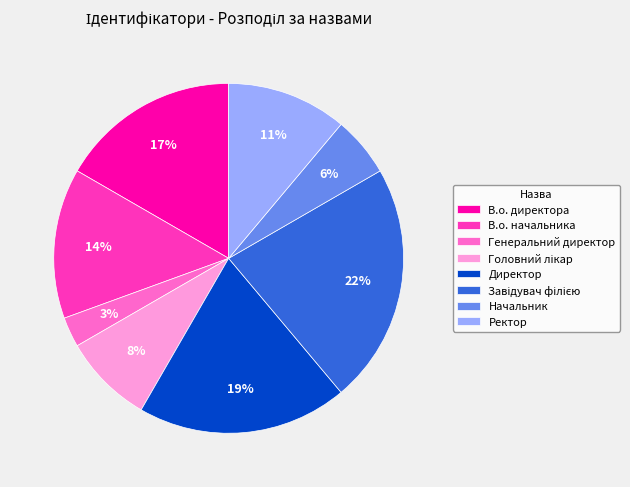

What is the smallest slice in the pie chart?

Генеральний директор